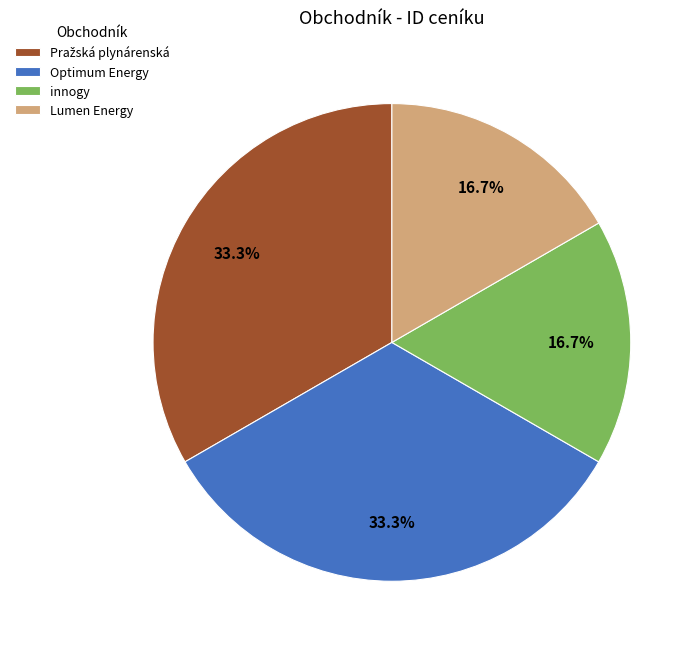

Does any single category account for the majority?

No